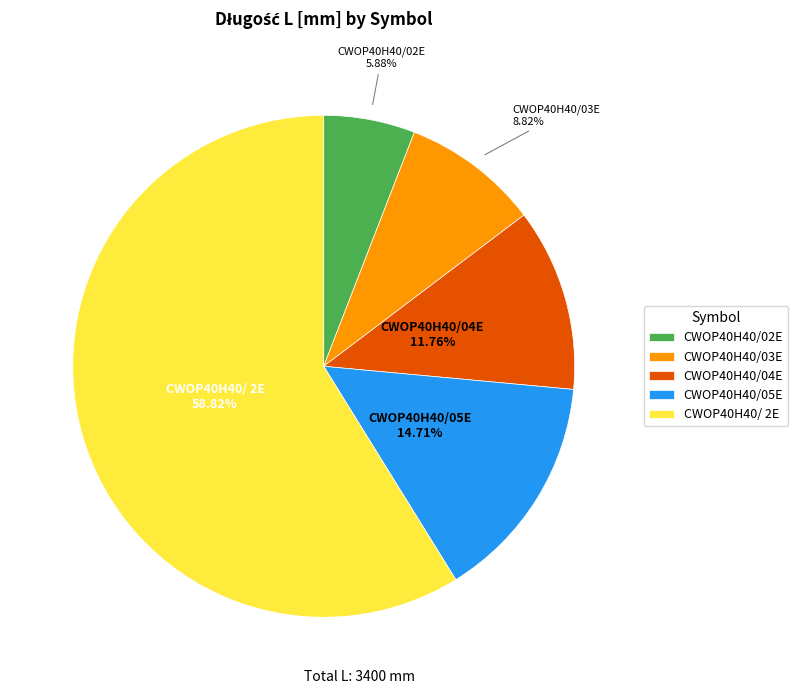

How many segments does this pie chart have?

5